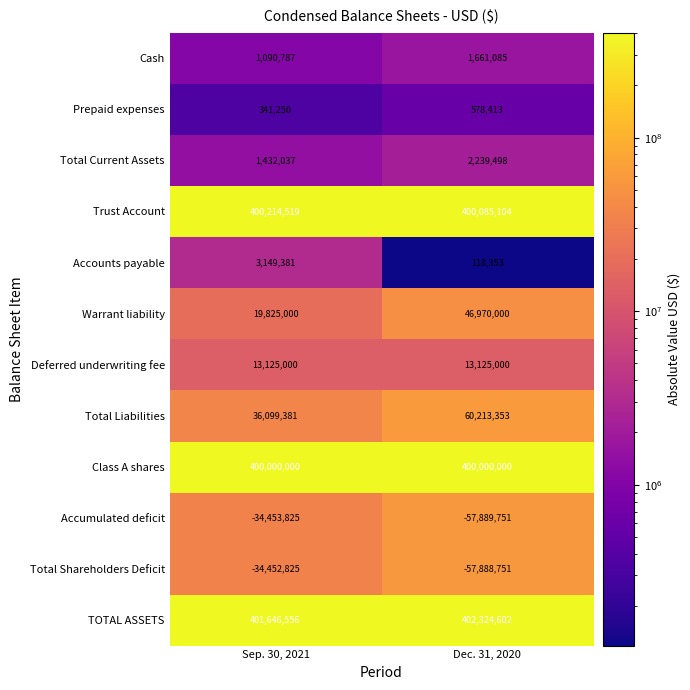

Rank the series at Sep. 30, 2021 from highest to lowest value.

TOTAL ASSETS, Trust Account, Class A shares, Total Liabilities, Warrant liability, Deferred underwriting fee, Accounts payable, Total Current Assets, Cash, Prepaid expenses, Total Shareholders Deficit, Accumulated deficit